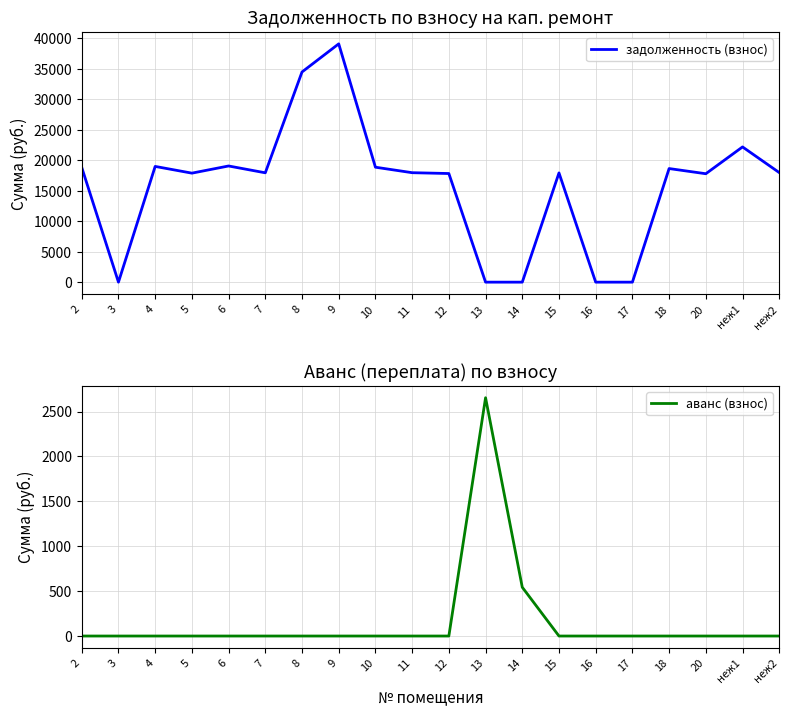

Where is задолженность (взнос) nearest to the value 19554?

6